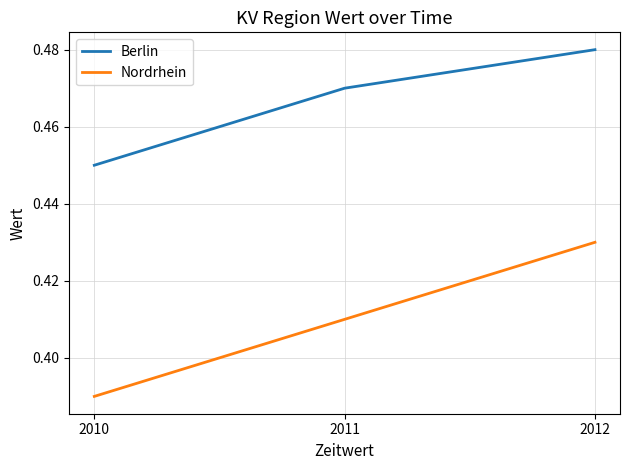

List the series in order of their peak value, lowest first.

Nordrhein, Berlin